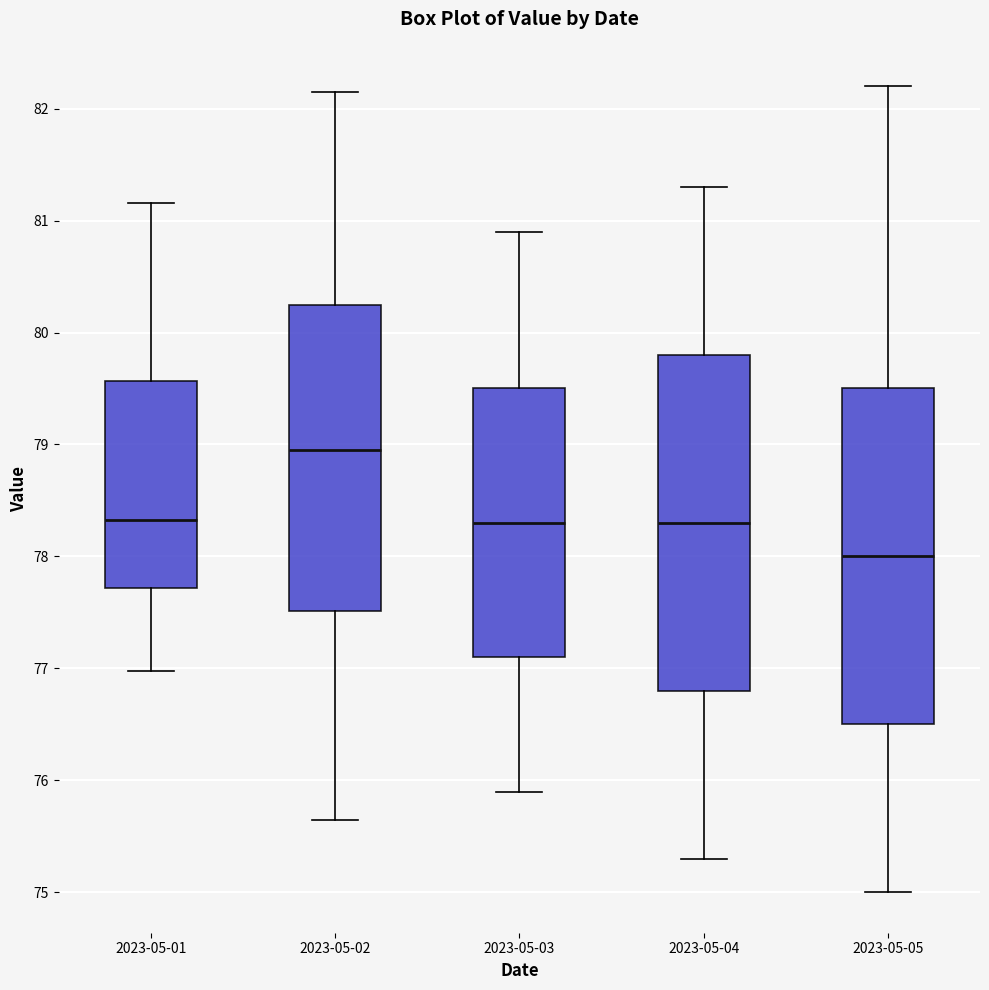

Reading left to right, transcribe this box plot: for each box, give where its median line is, the range the box spans, and where its two whiskers end, as read against the y-axis. The values are not printed on the chart, so give them approximately, as read against the axis.

2023-05-01: median 78.3, box 77.7 to 79.6, whiskers 77.0 to 81.2
2023-05-02: median 79.0, box 77.5 to 80.3, whiskers 75.7 to 82.2
2023-05-03: median 78.3, box 77.1 to 79.5, whiskers 75.9 to 80.9
2023-05-04: median 78.3, box 76.8 to 79.8, whiskers 75.3 to 81.3
2023-05-05: median 78.0, box 76.5 to 79.5, whiskers 75.0 to 82.2